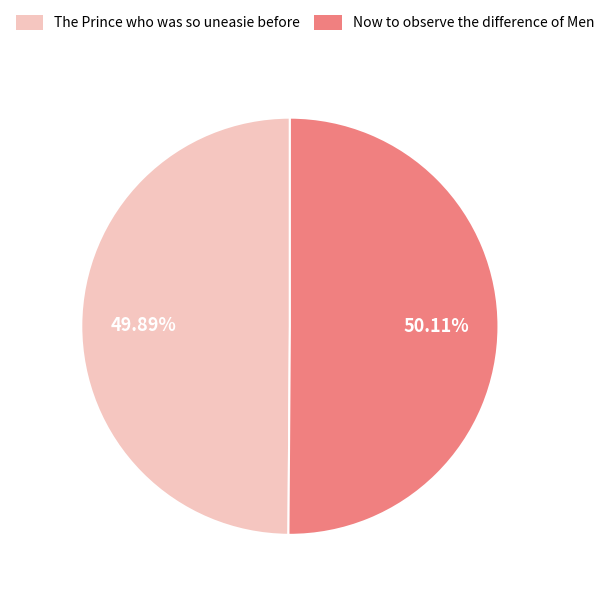

Is there any slice that represents more than half of the pie?

Yes